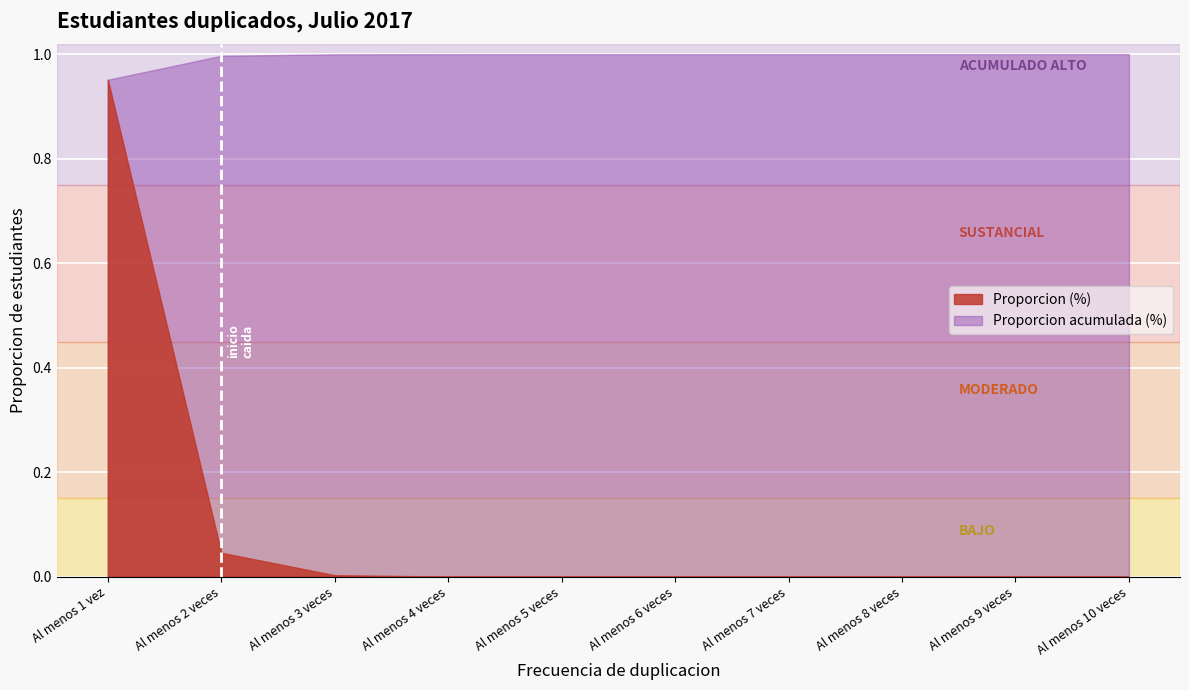

Rank the series at Al menos 2 veces from highest to lowest value.

Proporcion acumulada (%), Proporcion (%)